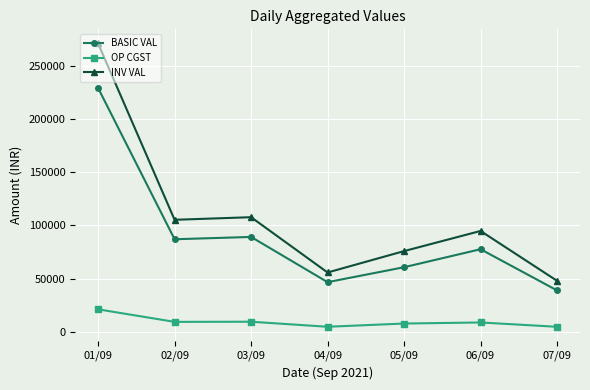

What is the total value across all series at 07/09?

91186.4